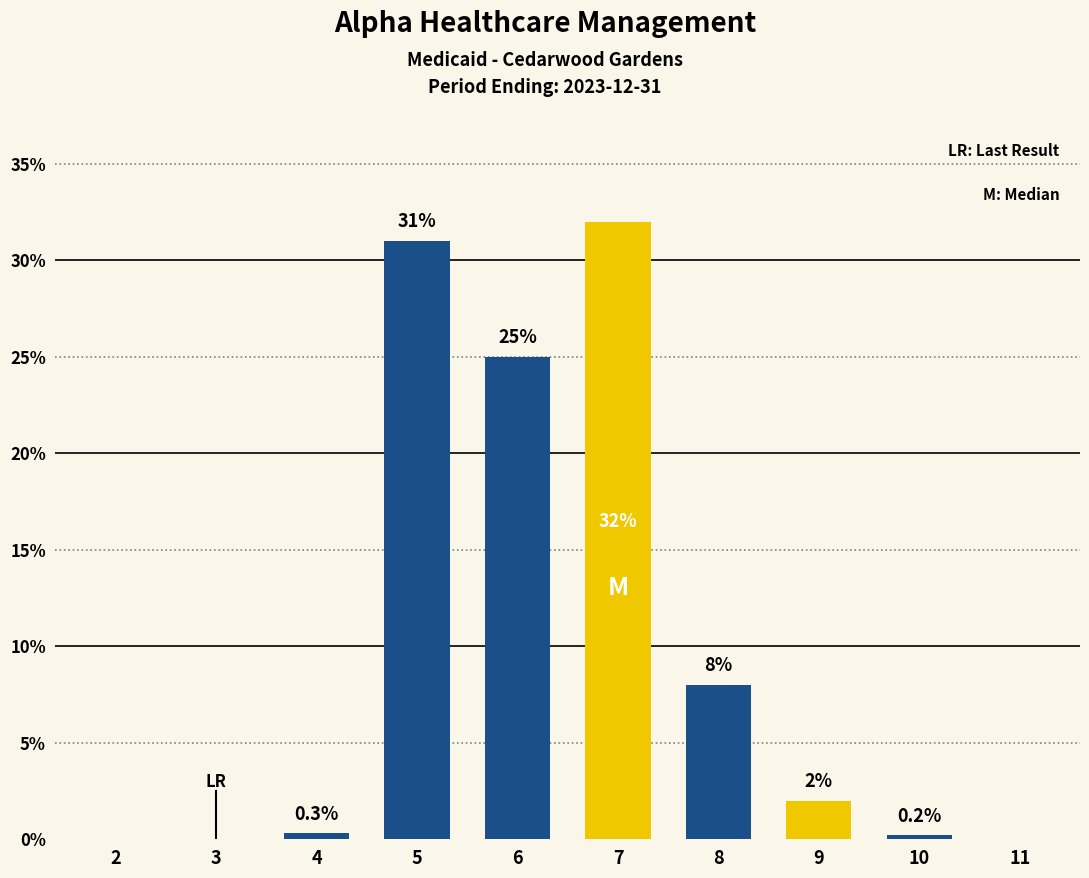

The value at 9 is 2.0. True or false?

True